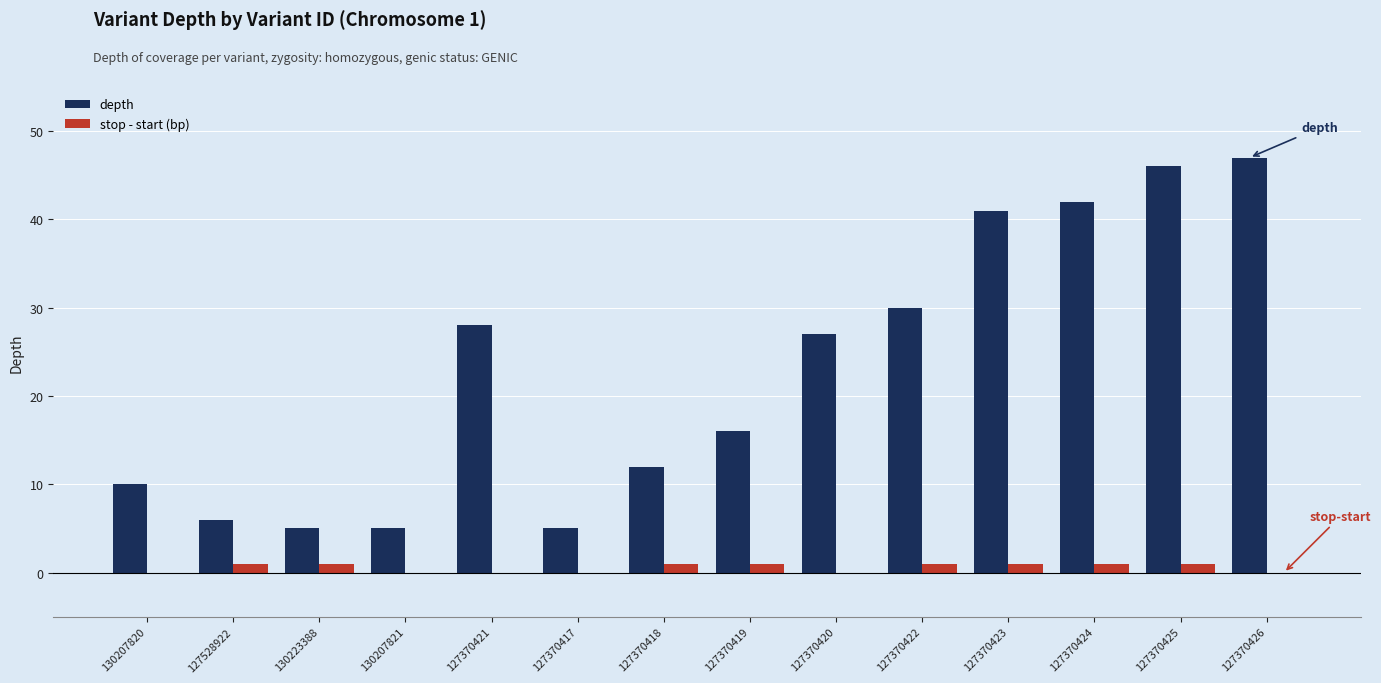

True or false: stop - start (bp) has a value of 1 at 127370419.

True